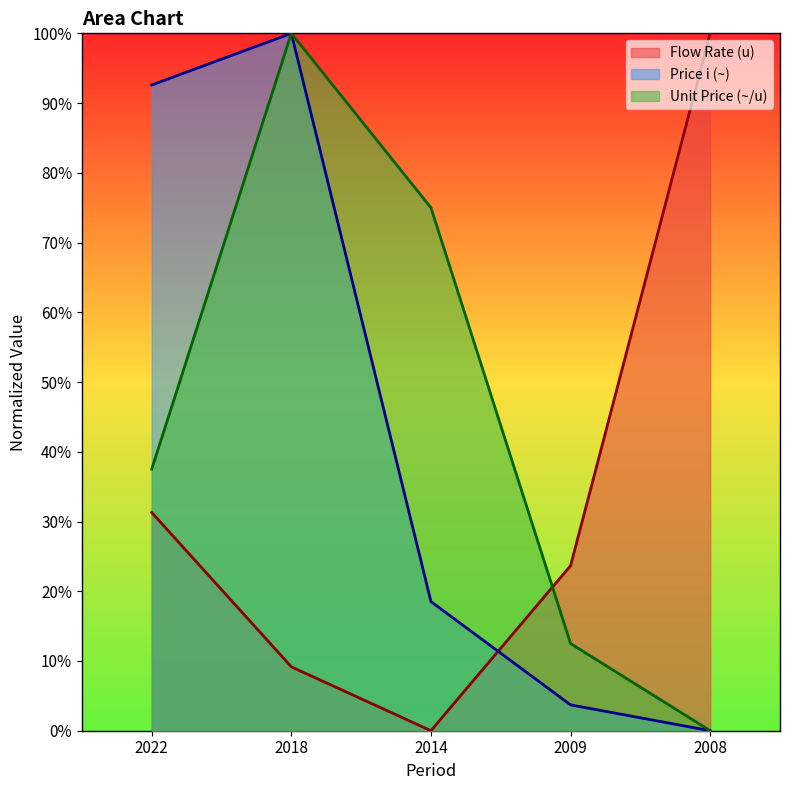

How many values in the Price i (~) series exceed 18?

3